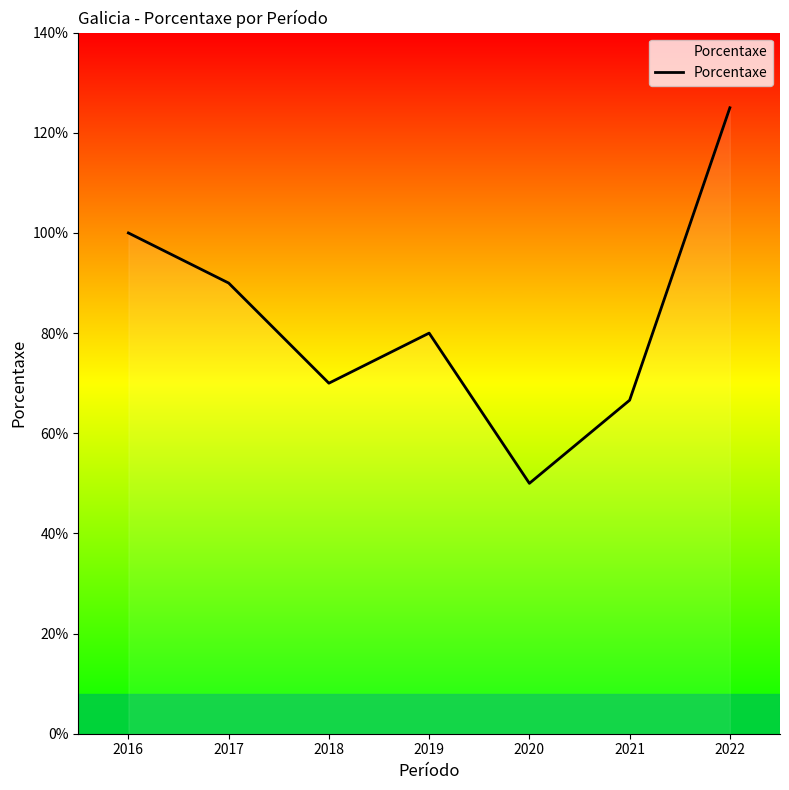

What is the change in value from 2016 to 2018?

-30.0